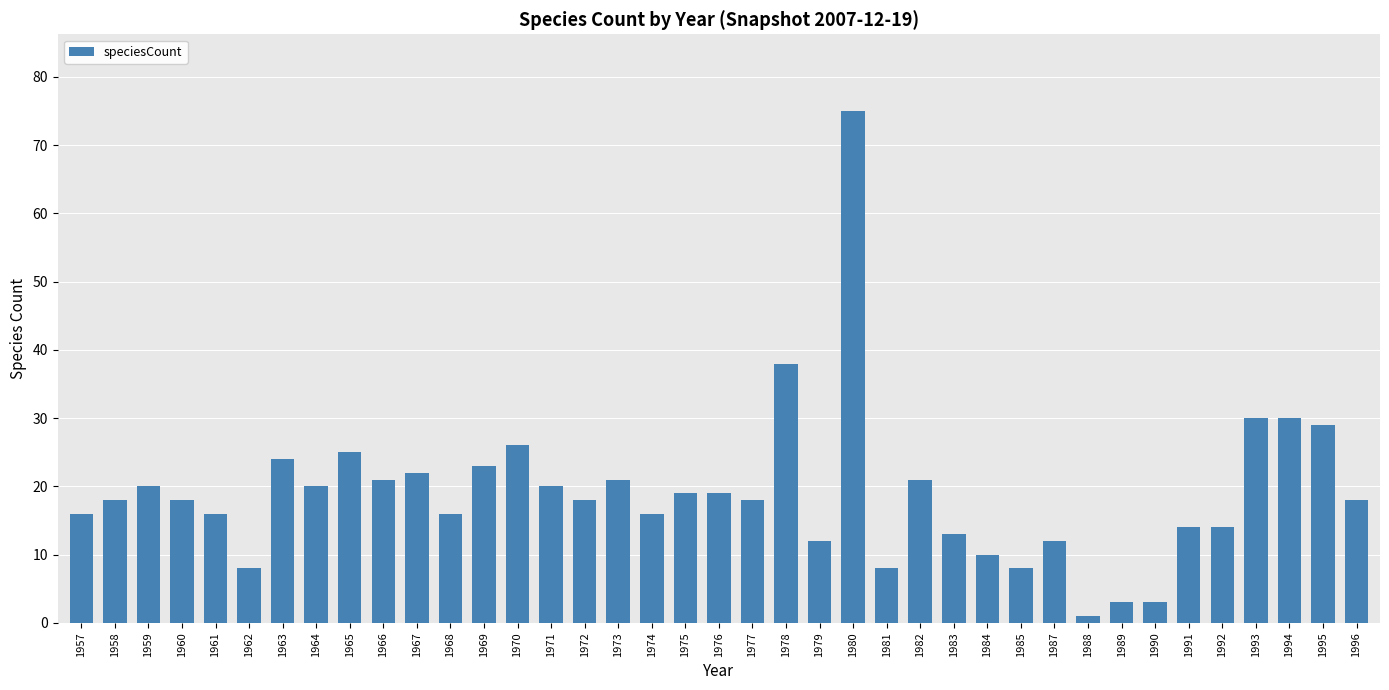

The chart shows a value of 14 at 1992. True or false?

True